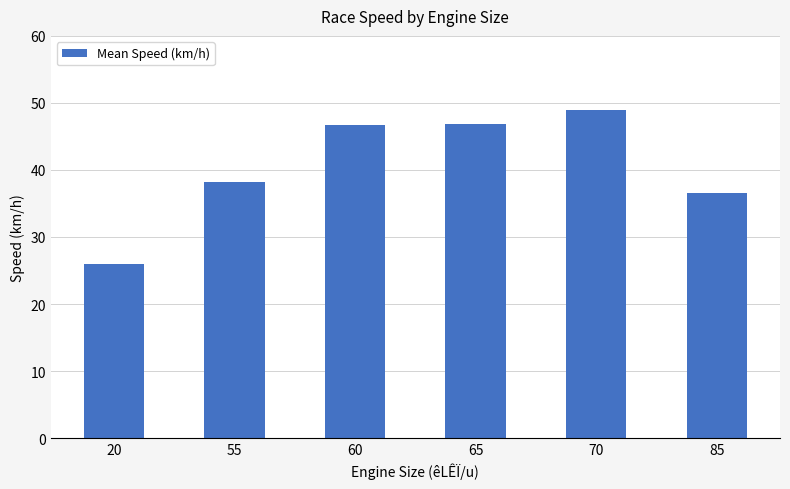

What is the change in value from 20 to 85?

+10.5